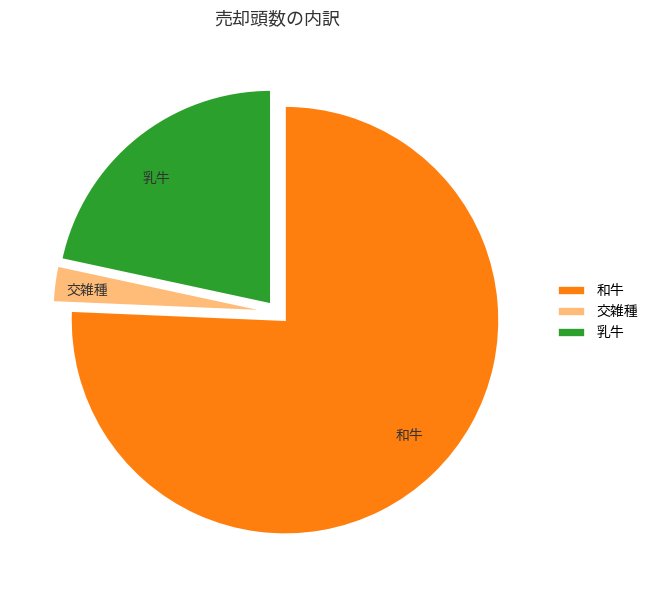

What is the largest slice in the pie chart?

和牛